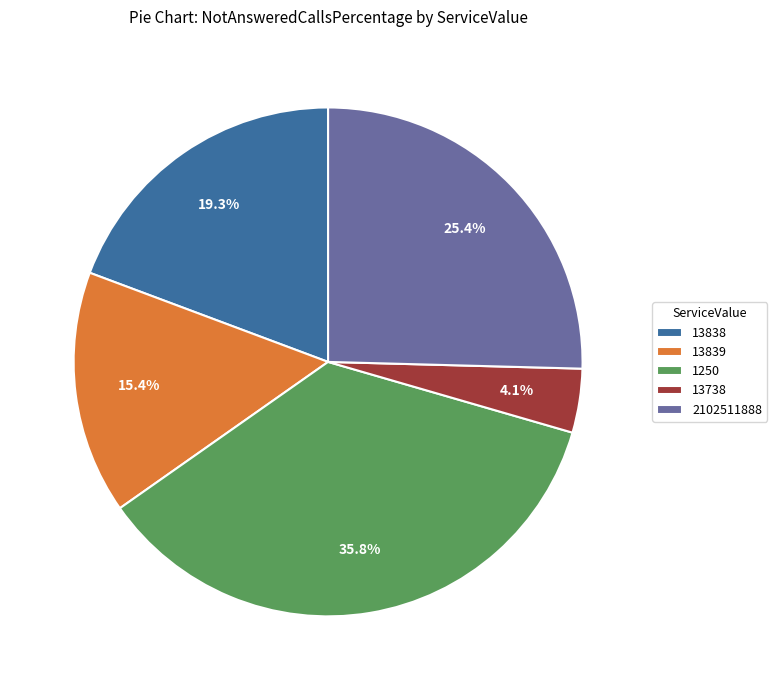

What percentage is NOT represented by 13838?

80.7%